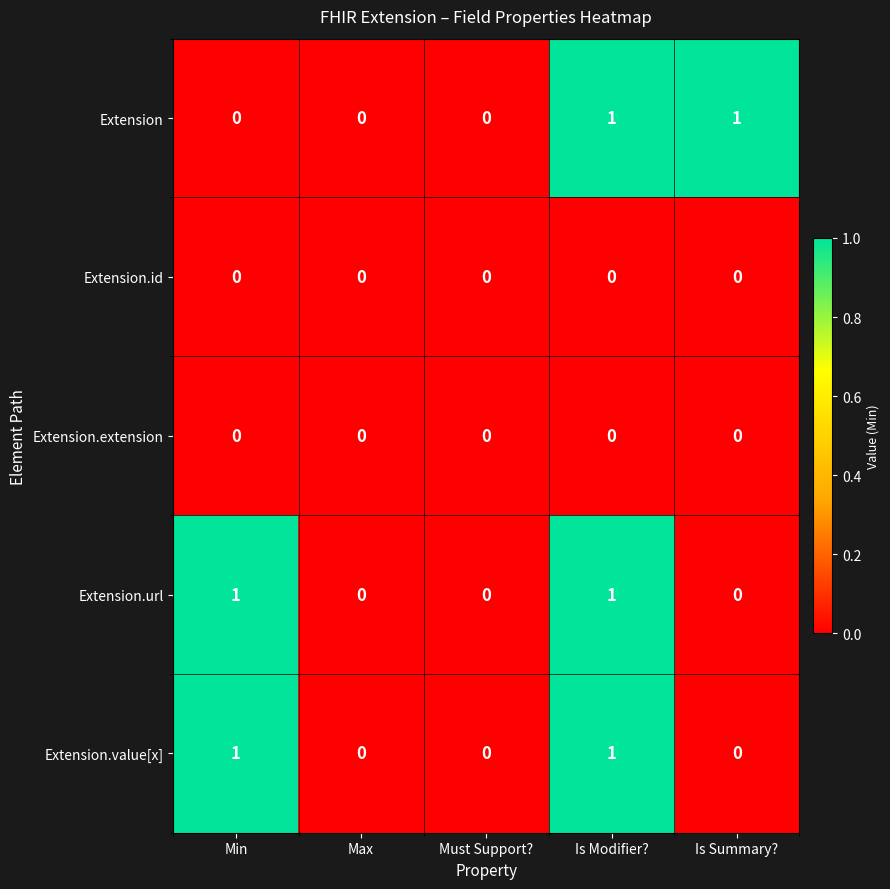

At which category is the sum across all series the highest?

Is Modifier?